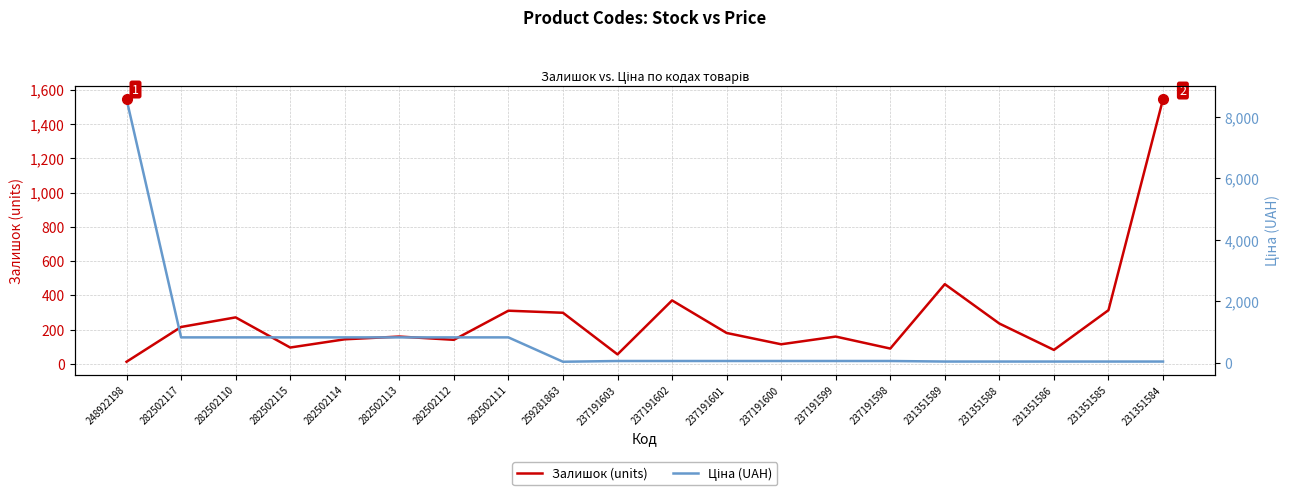

What is the spread (max minus min) of values at 237191599?

104.2